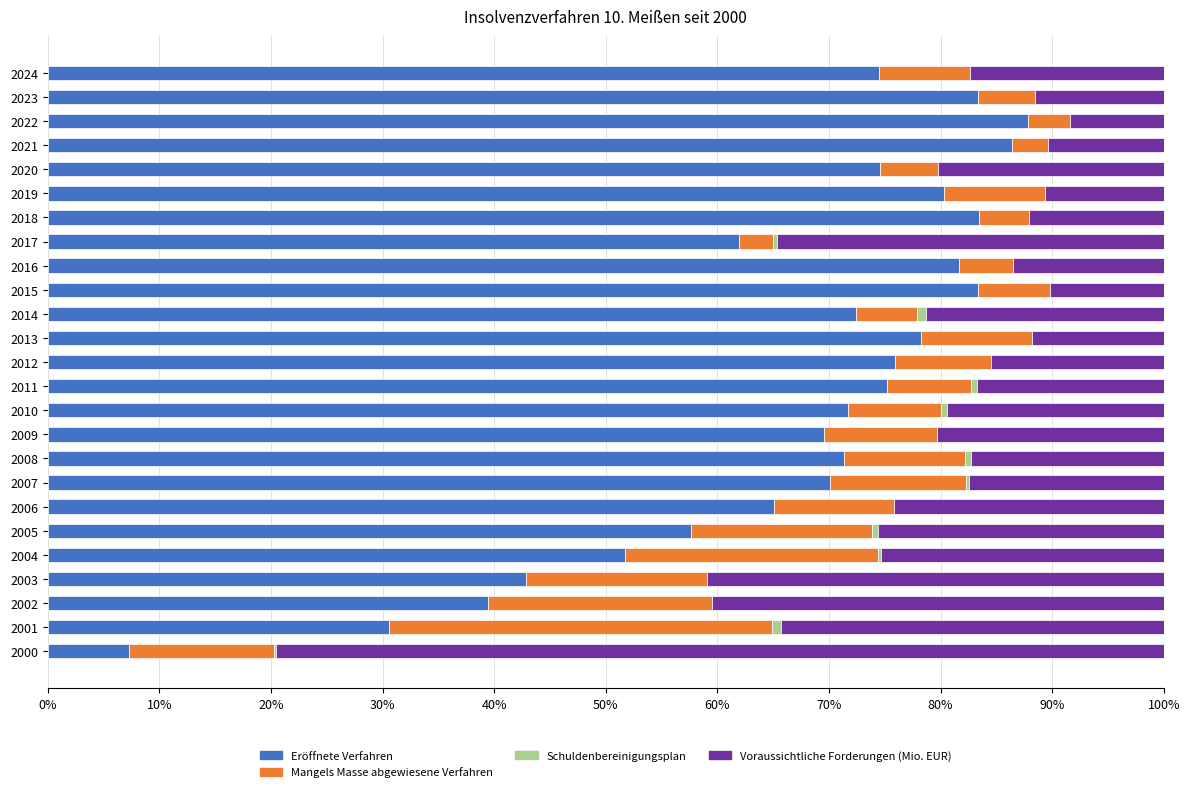

How many categories are shown in the chart?

25